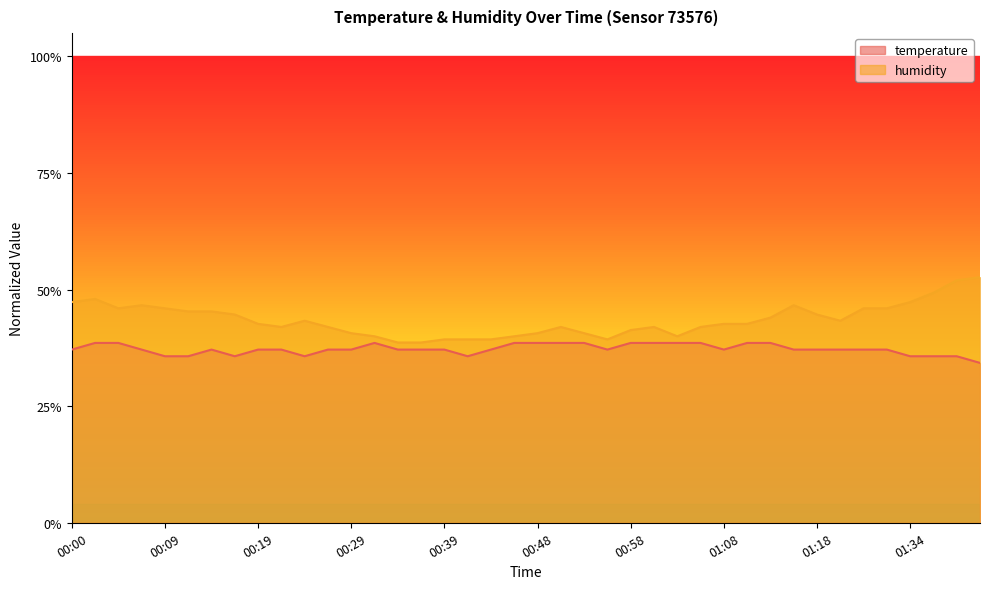

Count the temperature values in the range 0 to 1.

40